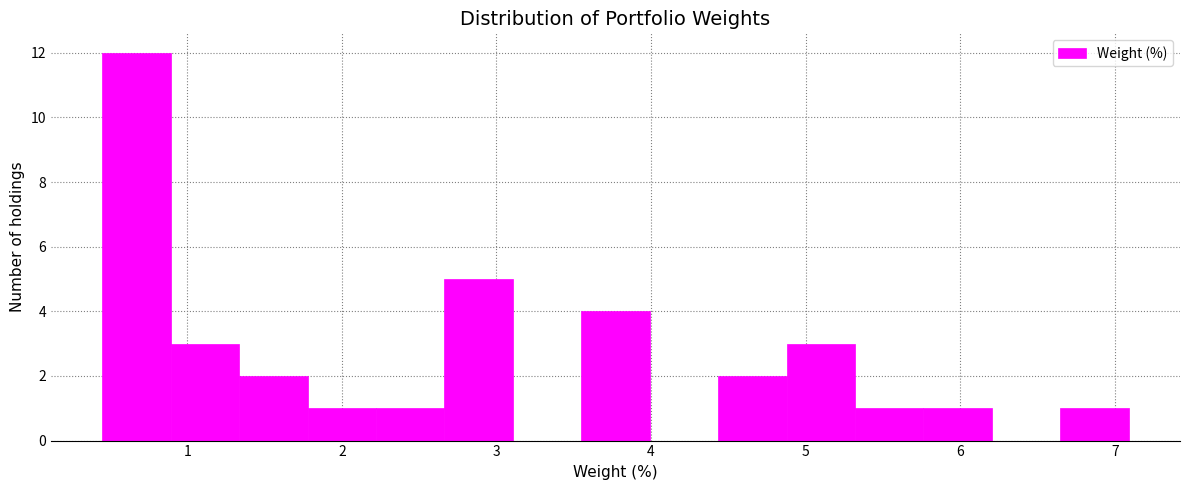

Reading left to right, transcribe this chart: for each bar, give the range it covers on the x-axis and its height. Neither the bar edges nor the heights are printed on the chart, so give them approximately, as read against the axes.

0.5 to 0.9: 12
0.9 to 1.3: 3
1.3 to 1.8: 2
1.8 to 2.2: 1
2.2 to 2.7: 1
2.7 to 3.1: 5
3.1 to 3.5: 0
3.5 to 4.0: 4
4.0 to 4.4: 0
4.4 to 4.9: 2
4.9 to 5.3: 3
5.3 to 5.8: 1
5.8 to 6.2: 1
6.2 to 6.6: 0
6.6 to 7.1: 1